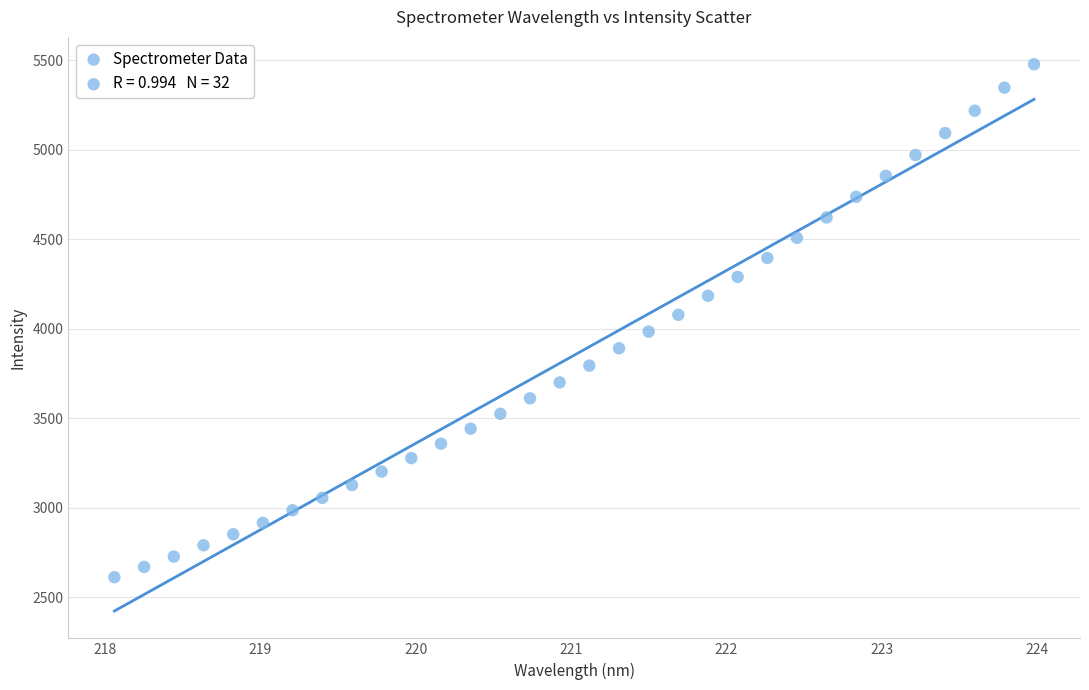

What is the range of Y values (max minus min)?

2866.0